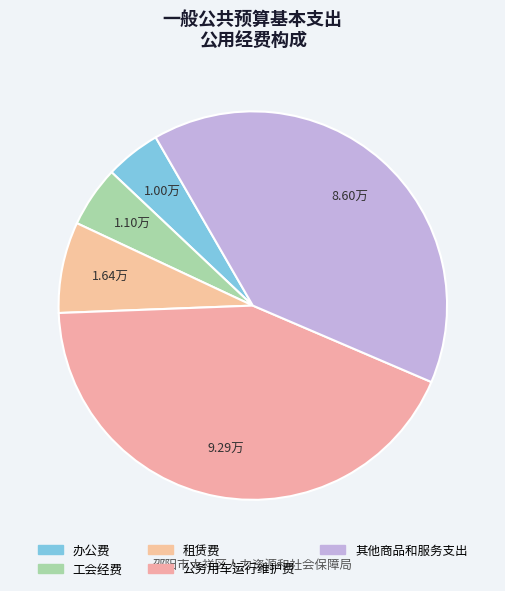

To the nearest percent, what portion does 公务用车运行维护费 represent?

43%